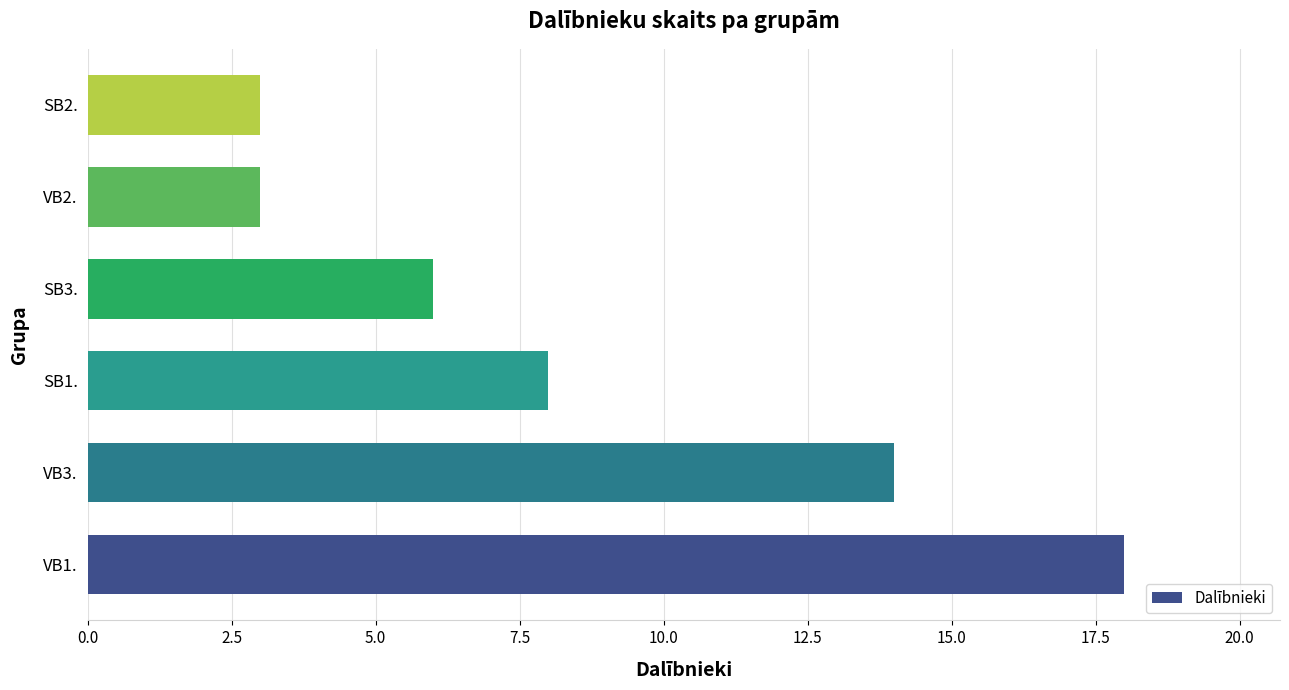

What is the difference between the second highest and minimum values?

11